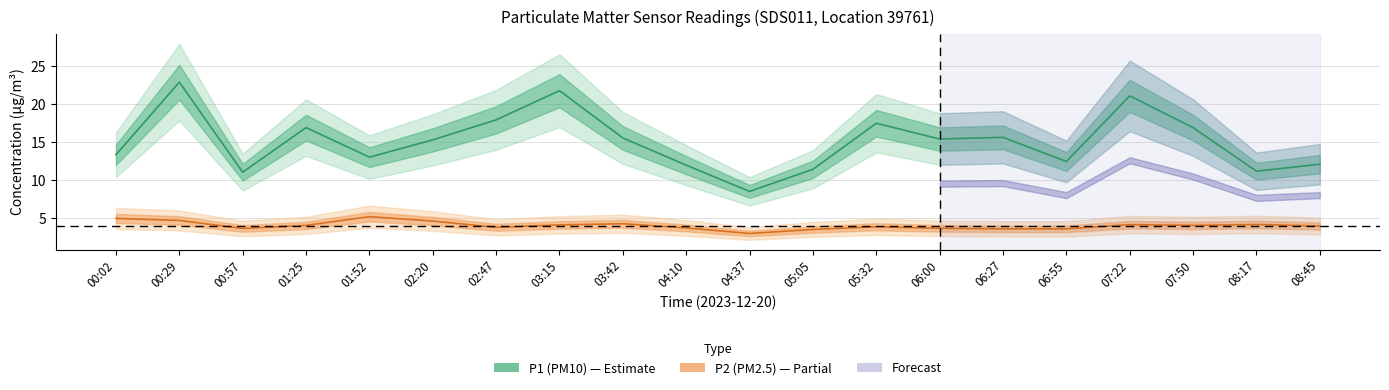

What position from the right is 04:37?

10